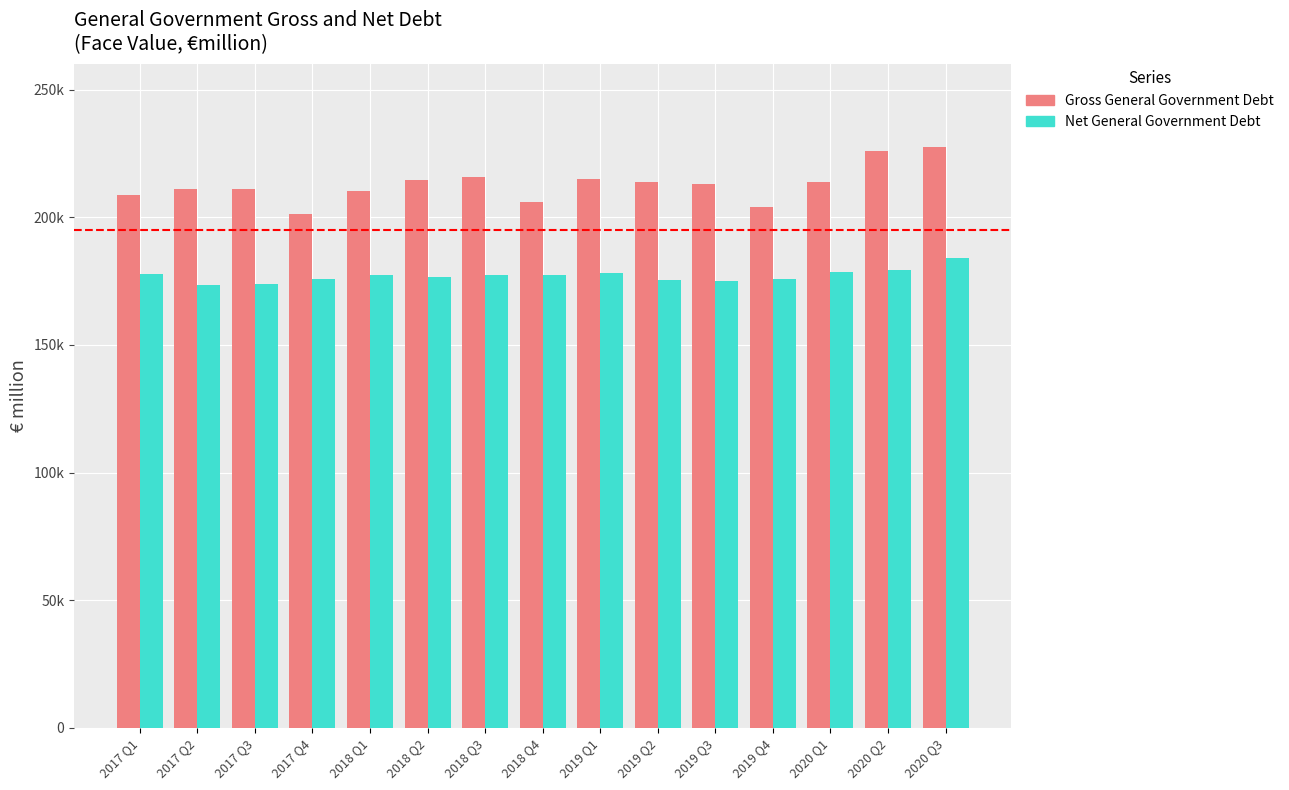

What is the highest value of the Gross General Government Debt series?

227466